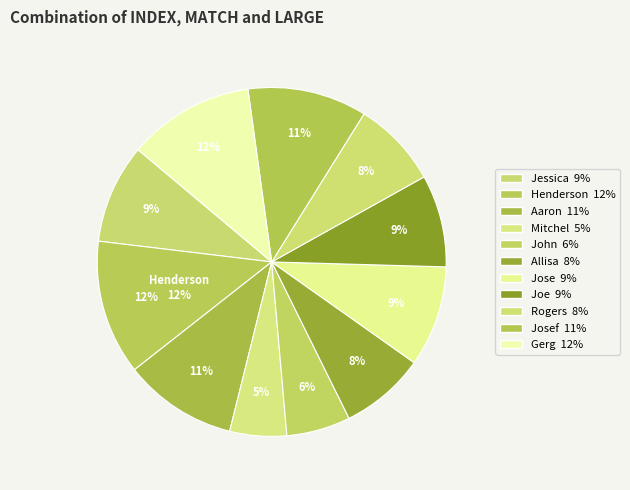

Is it true that Gerg is 12% of the pie?

True